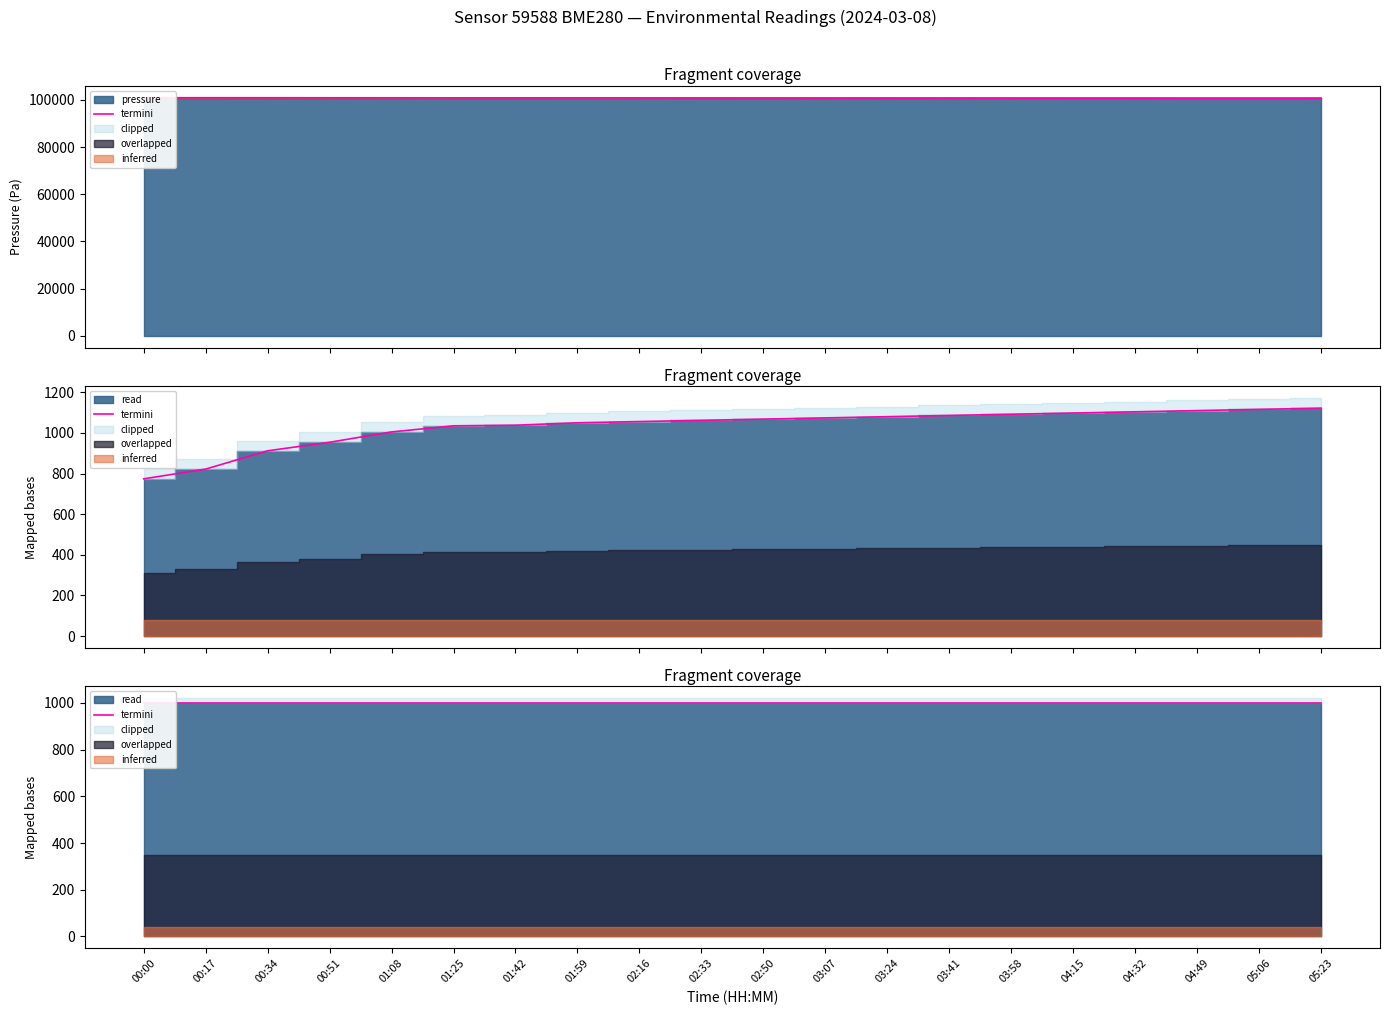

The value of pressure at 16:00 is 35030.7. True or false?

False